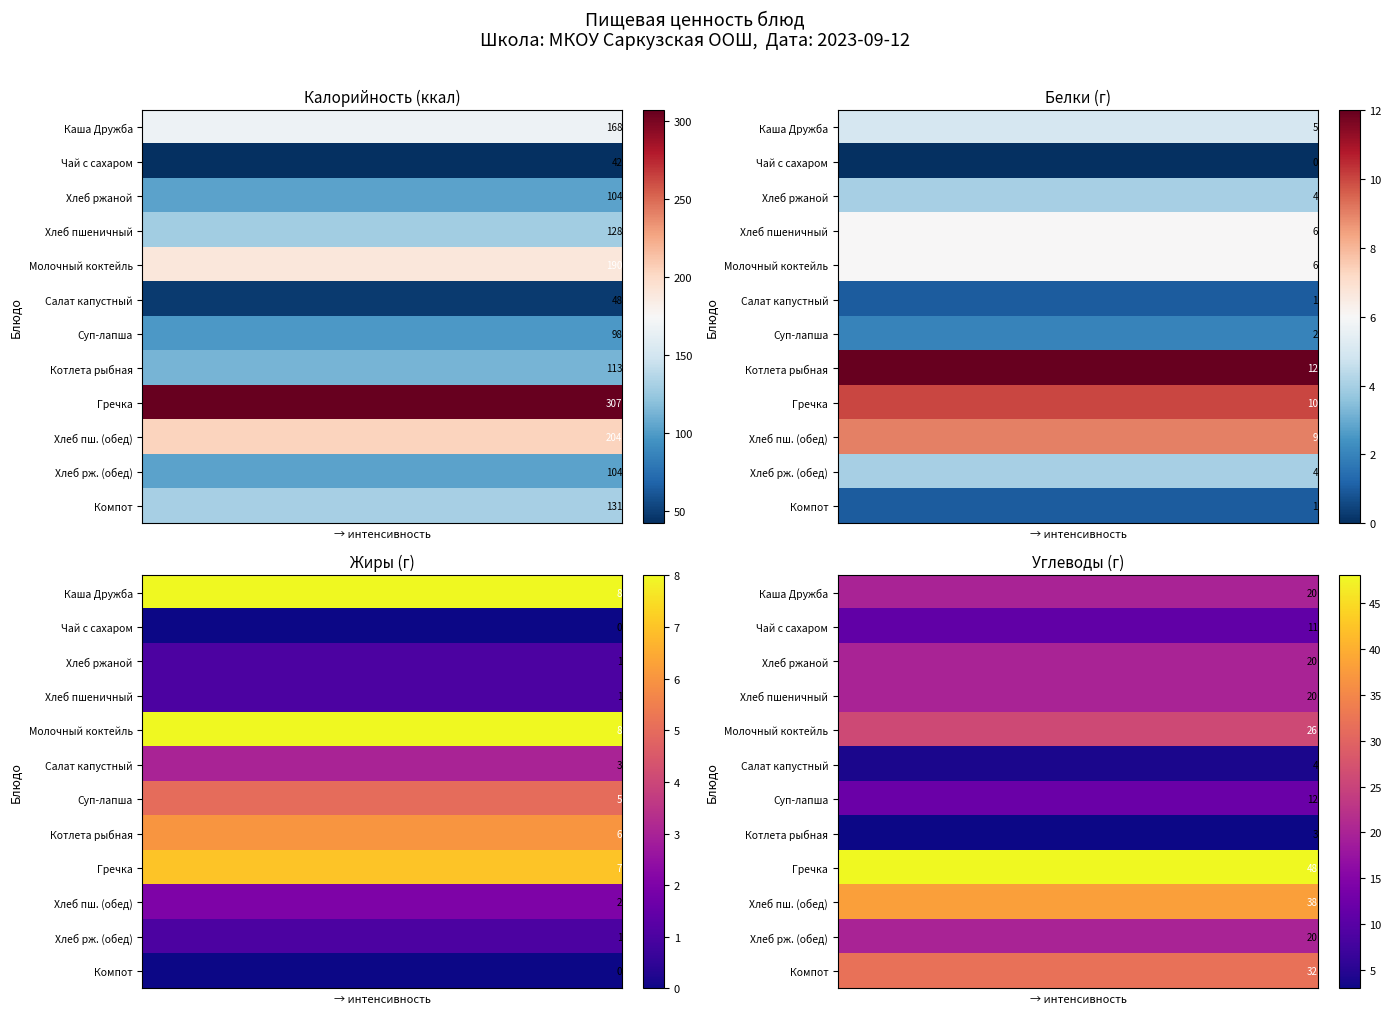

What is the smallest value displayed?

3